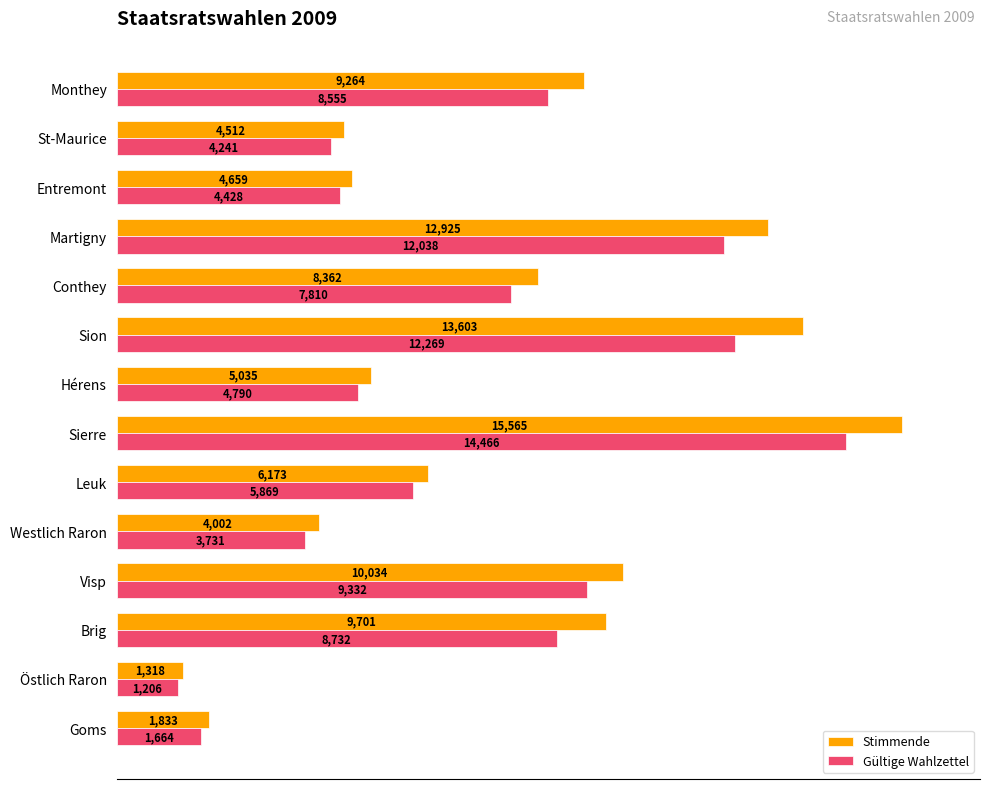

True or false: Gültige Wahlzettel has a value of 1206 at Östlich Raron.

True